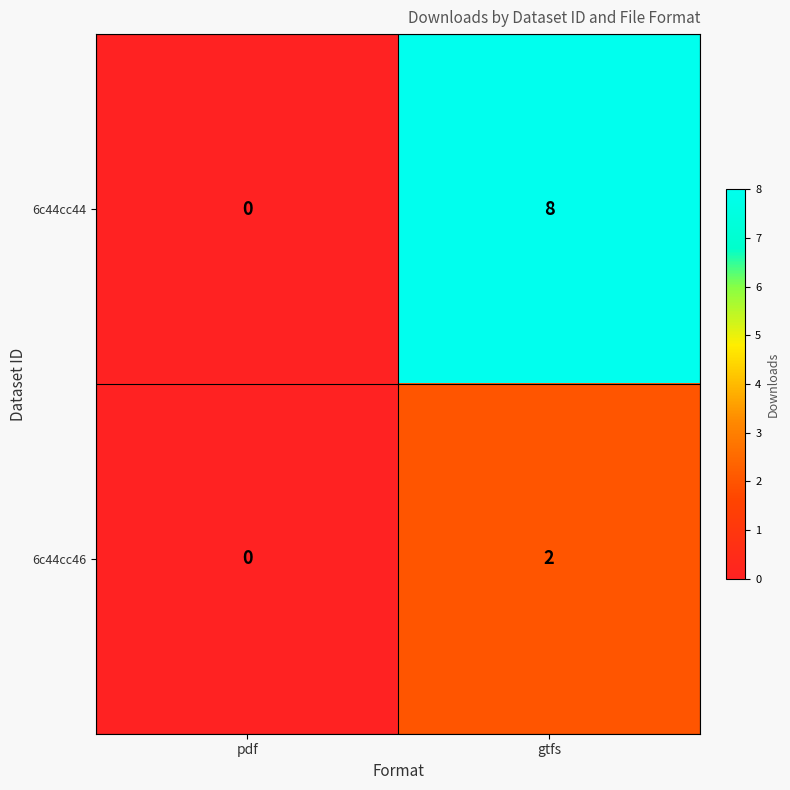

Reading right to left, extract all data points from this chart.

6c44cc44: gtfs=8	pdf=0
6c44cc46: gtfs=2	pdf=0